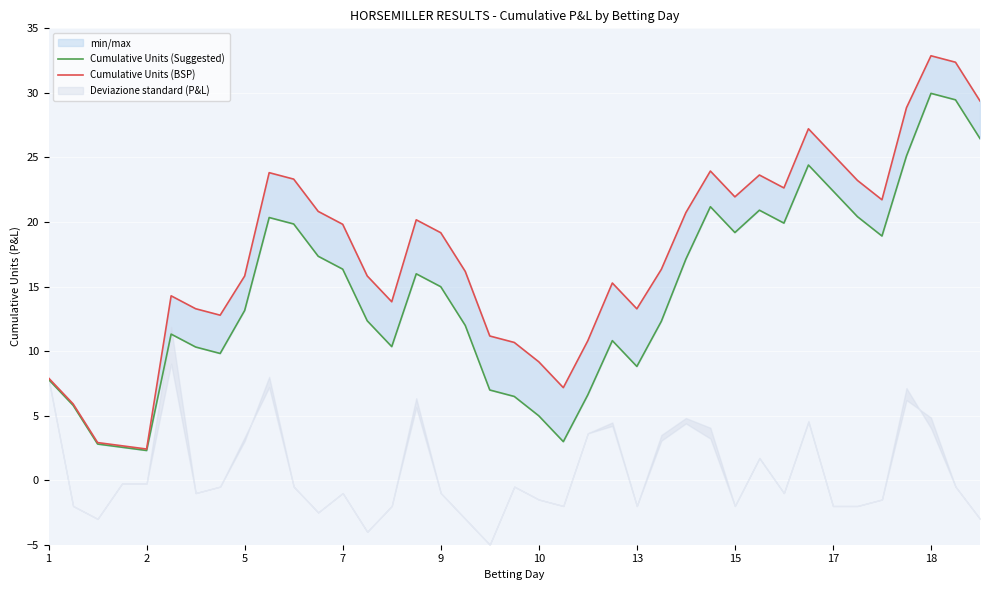

What is the average value of the Cumulative Units (BSP) series?

17.4